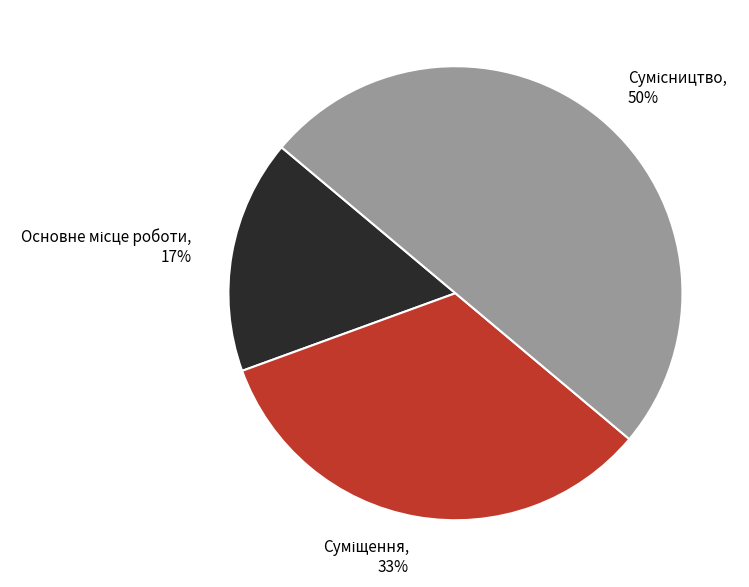

To the nearest percent, what is the average slice percentage?

33%